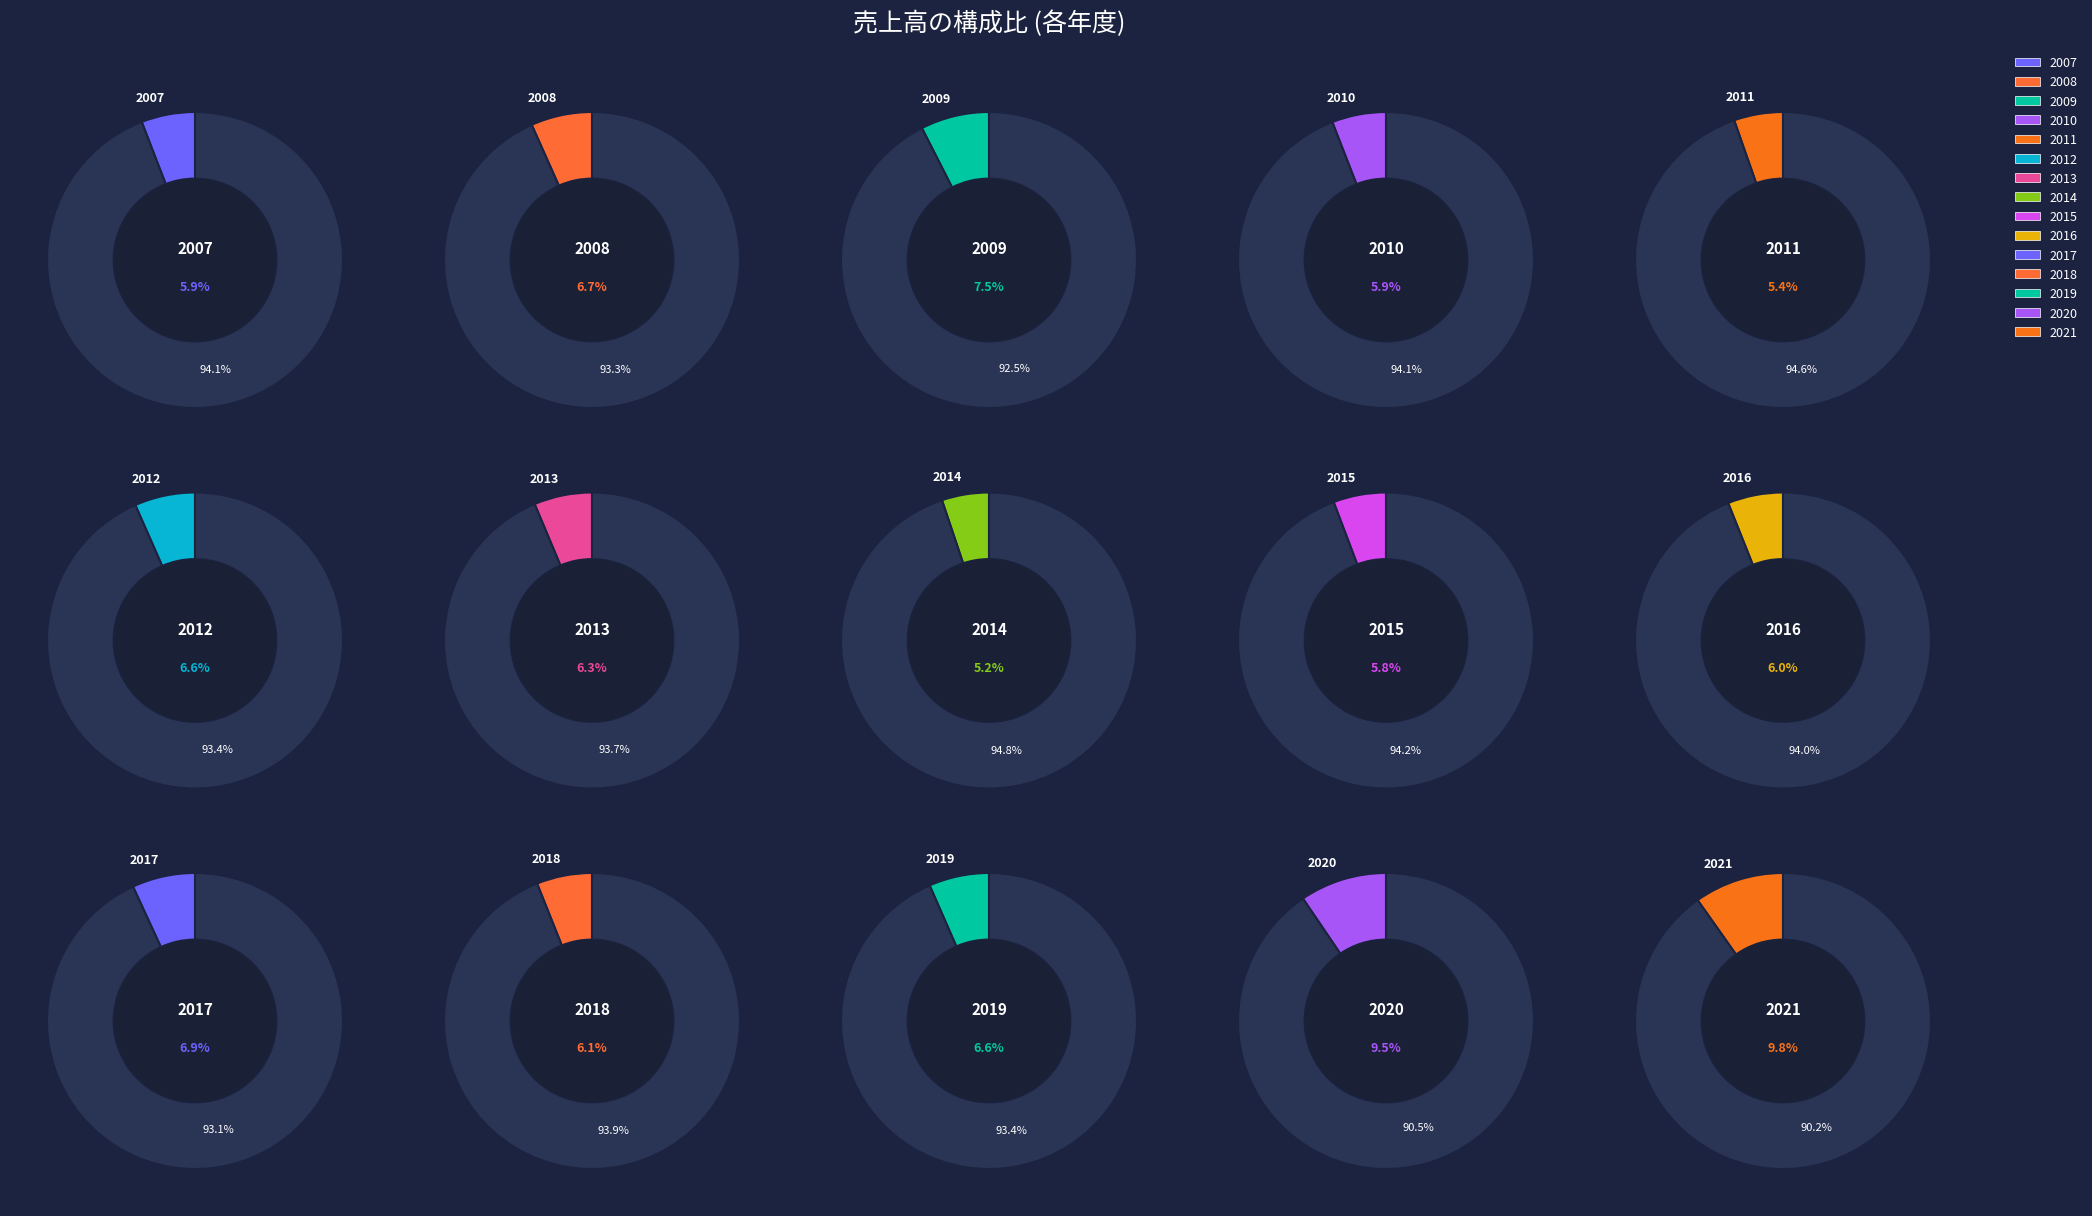

Is it true that 2017 is 18% of the pie?

False